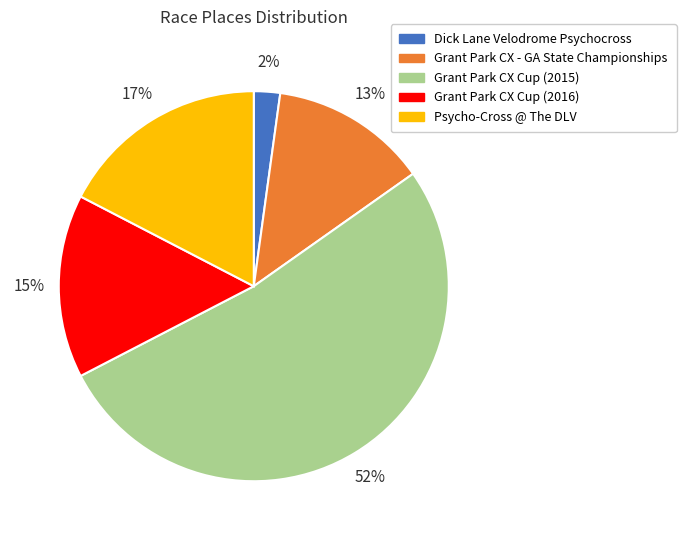

Is it true that Grant Park CX Cup (2016) is 26% of the pie?

False